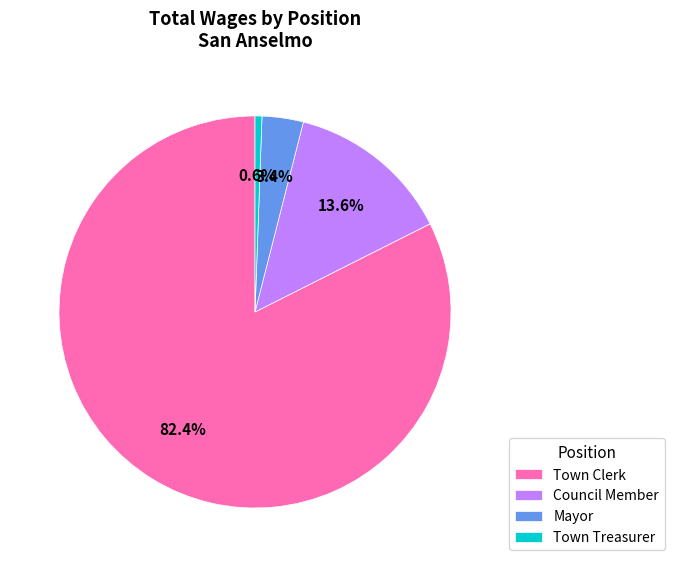

Is there a majority slice in this chart?

Yes